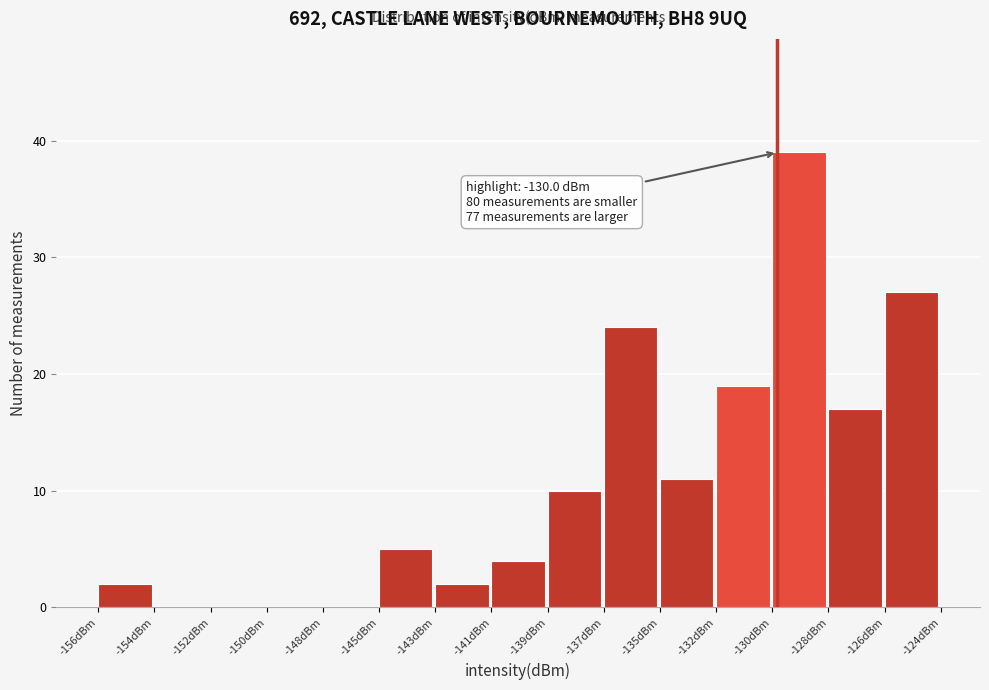

Reading left to right, transcribe all the data shown in this chart.

-156dBm=2	-154dBm=0	-152dBm=0	-150dBm=0	-148dBm=0	-145dBm=5	-143dBm=2	-141dBm=4	-139dBm=10	-137dBm=24	-135dBm=11	-132dBm=19	-130dBm=39	-128dBm=17	-126dBm=27